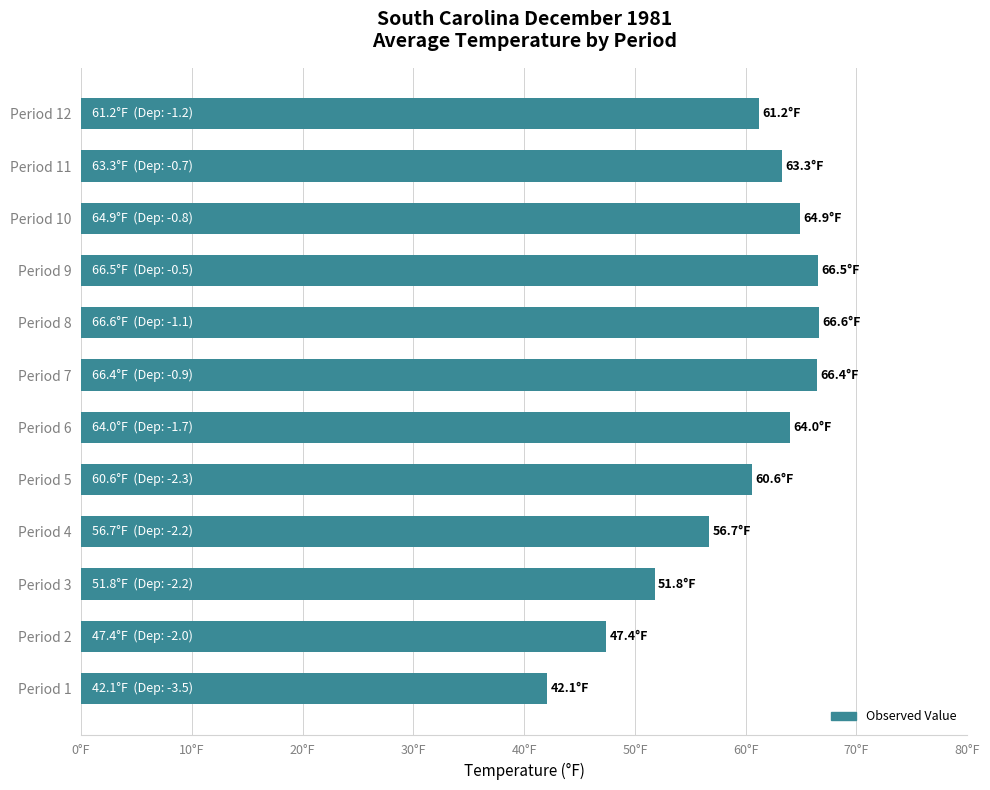

How many values exceed 63?

6